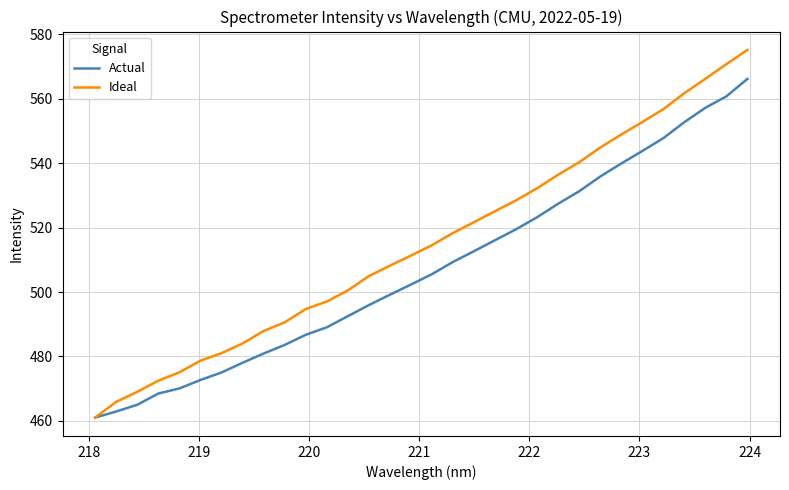

Is this an area chart (filled region under the line)?

No